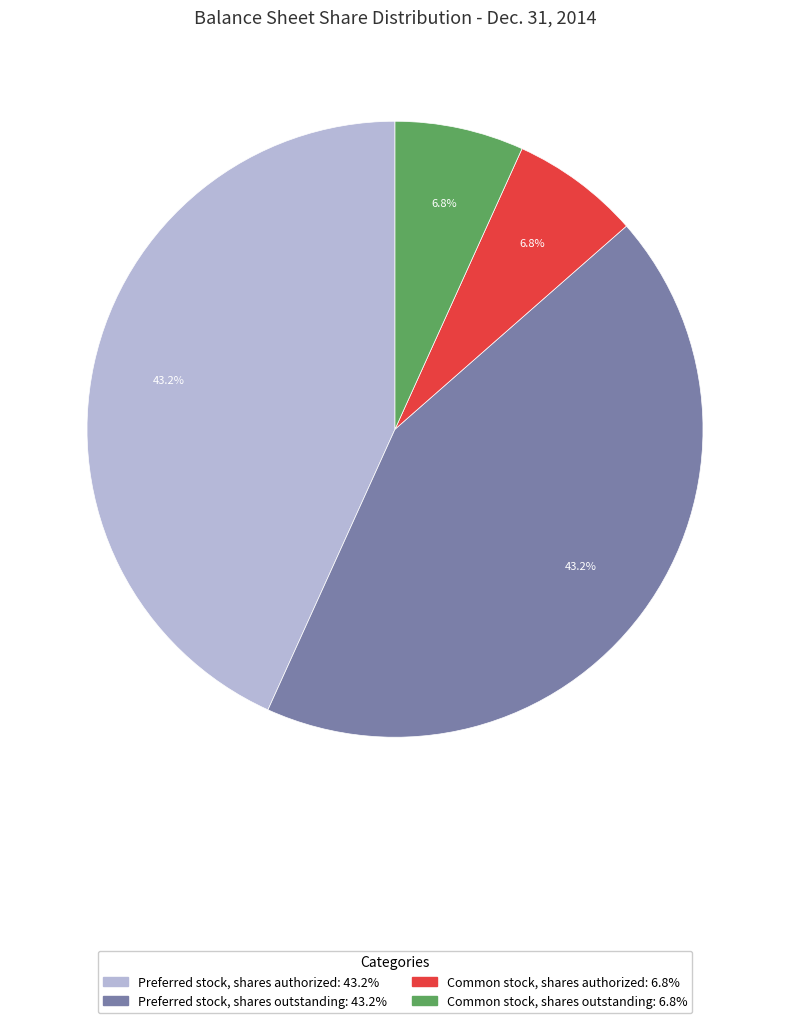

The Preferred stock, shares outstanding slice represents 52% of the pie. True or false?

False